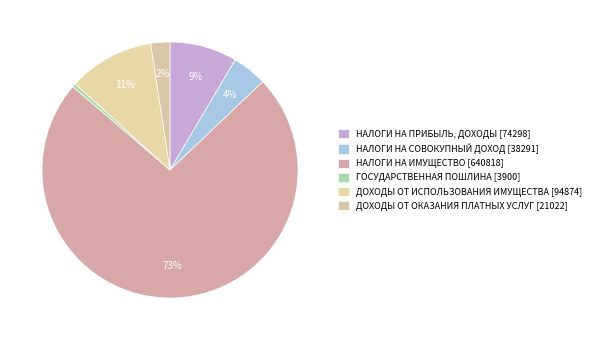

Count the number of slices in the pie.

6